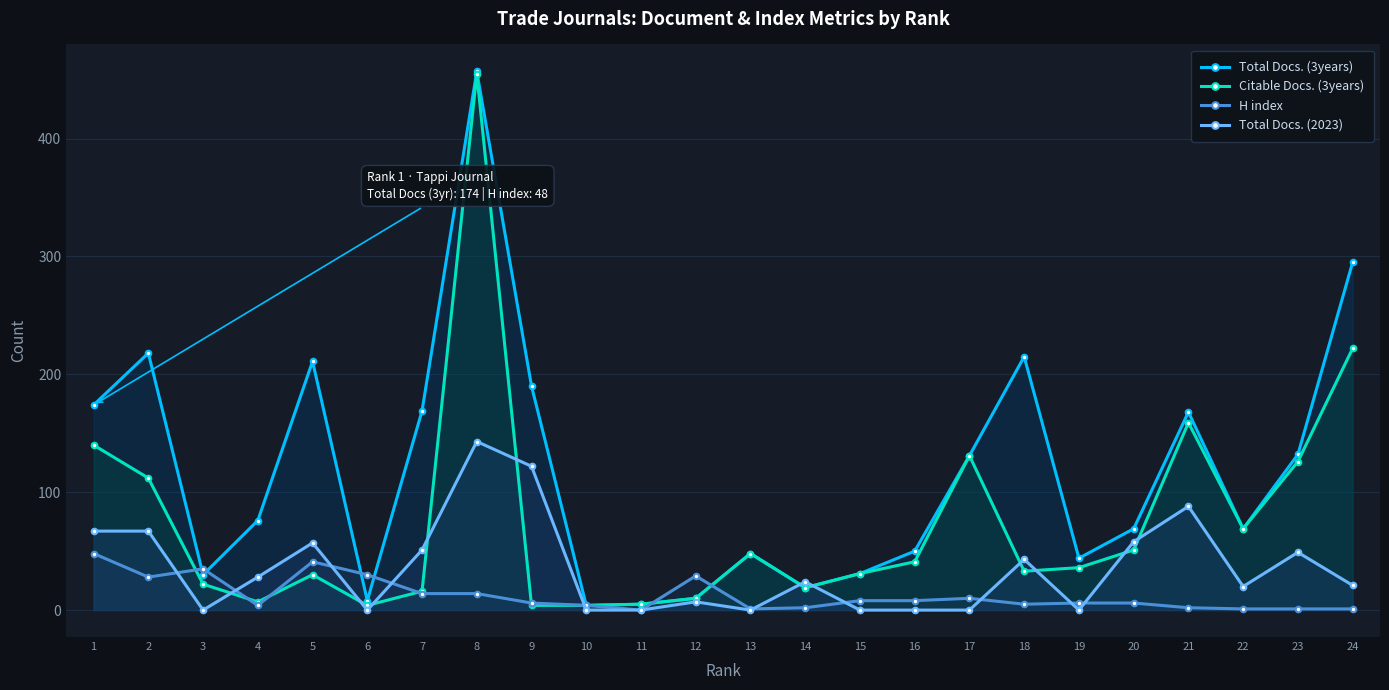

Reading left to right, what are all the values shown in this chart?

Total Docs. (3years): 174	218	30	76	211	8	169	457	190	4	5	10	48	19	31	50	131	215	44	69	168	69	132	295
Citable Docs. (3years): 140	112	22	7	30	4	16	455	4	4	5	10	48	19	31	41	131	33	36	51	159	69	126	222
H index: 48	28	35	4	41	30	14	14	6	4	0	29	1	2	8	8	10	5	6	6	2	1	1	1
Total Docs. (2023): 67	67	0	28	57	0	51	143	122	0	0	7	0	24	0	0	0	43	0	58	88	20	49	21